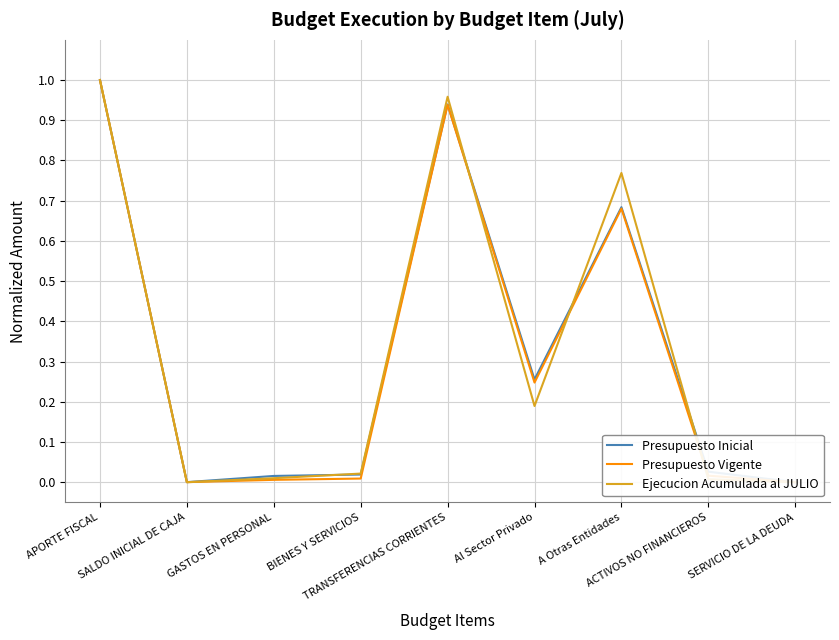

Which series has the largest range (max minus min)?

Presupuesto Inicial